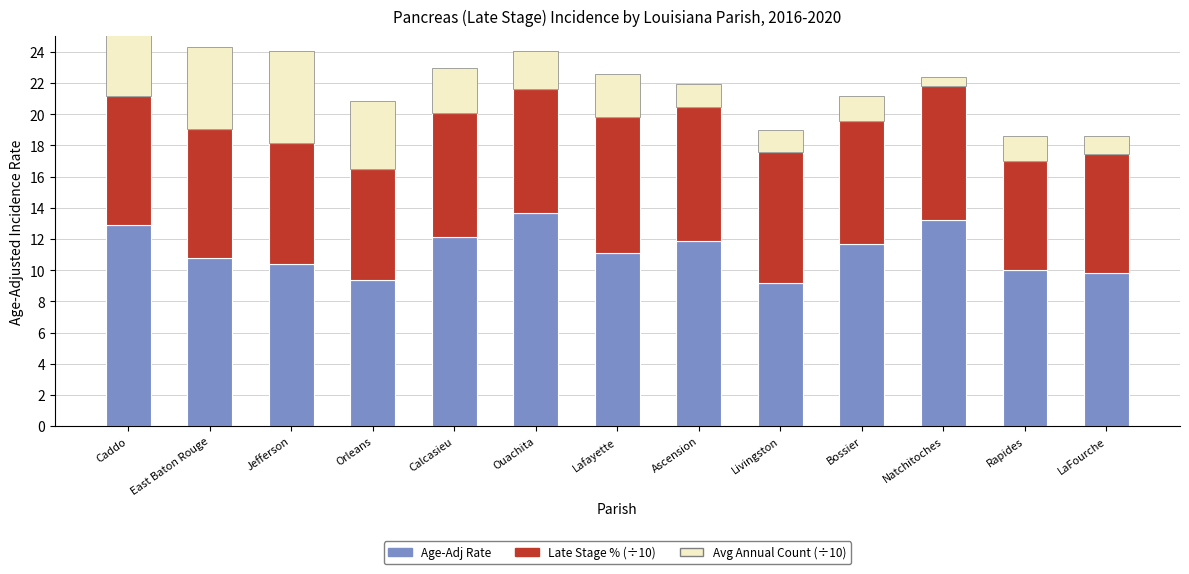

At how many categories does at least one series exceed 10?

9